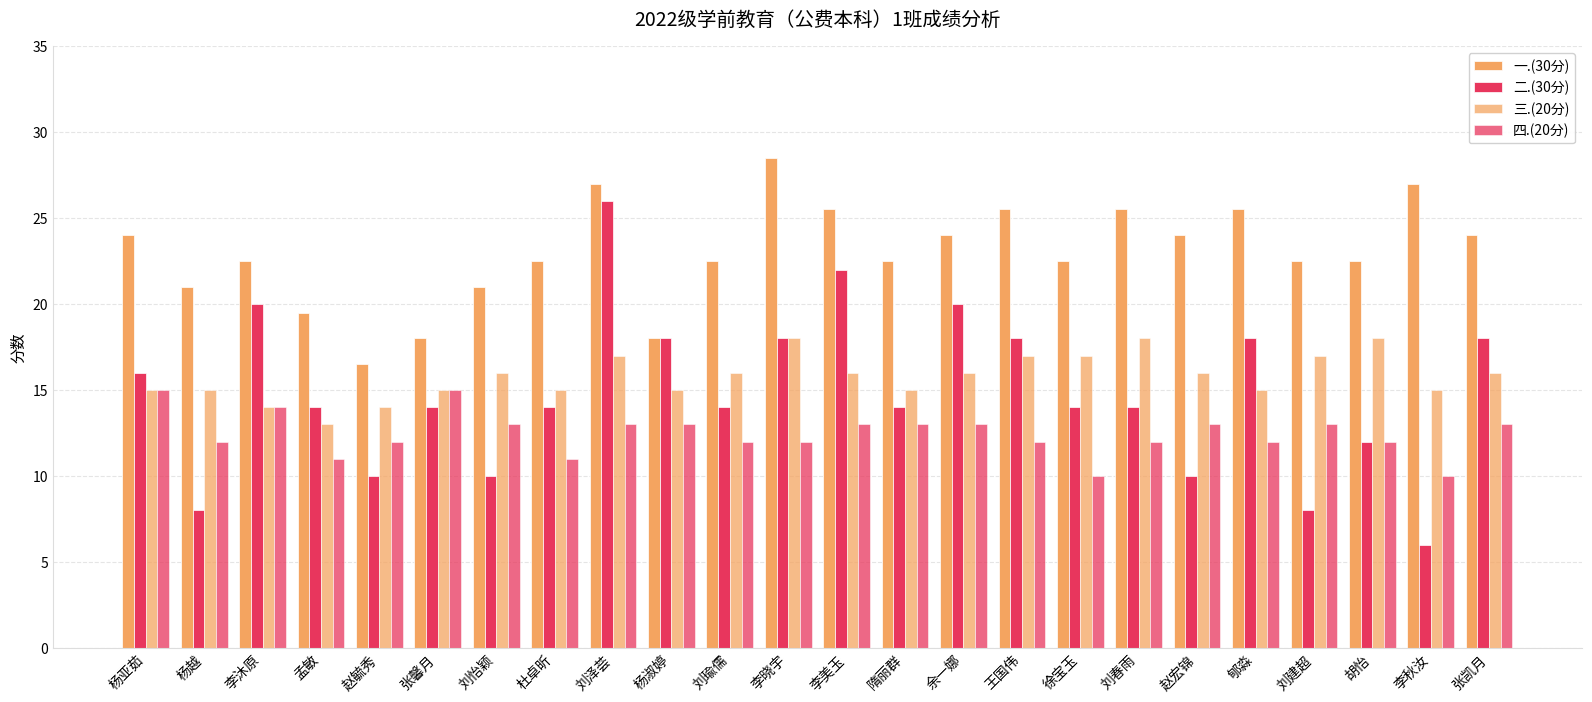

How many 二.(30分) values are between 12 and 18?

14